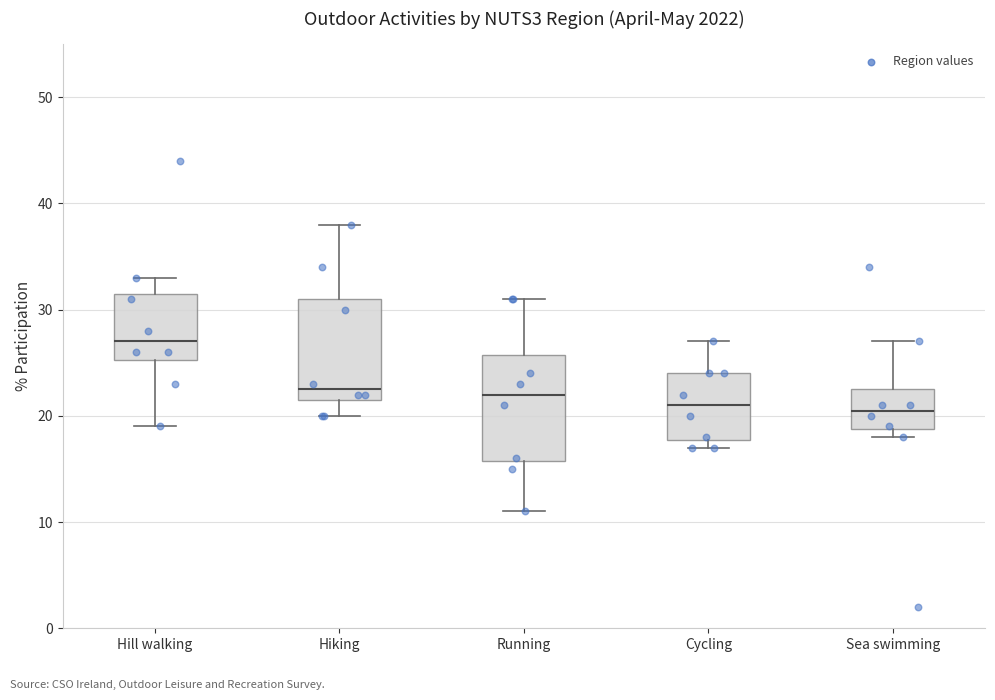

Reading left to right, read every box against the y-axis: the position of its median line, the range the box covers, and the ends of its whiskers. The values are not printed on the chart, so give them approximately, as read against the axis.

Hill walking: median 27, box 25 to 32, whiskers 19 to 33
Hiking: median 23, box 22 to 31, whiskers 20 to 38
Running: median 22, box 16 to 26, whiskers 11 to 31
Cycling: median 21, box 18 to 24, whiskers 17 to 27
Sea swimming: median 21, box 19 to 23, whiskers 18 to 27